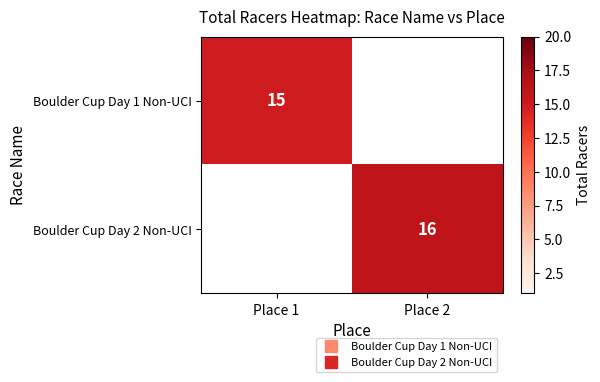

True or false: Boulder Cup Day 1 Non-UCI has a value of 9.1 at Place 1.

False